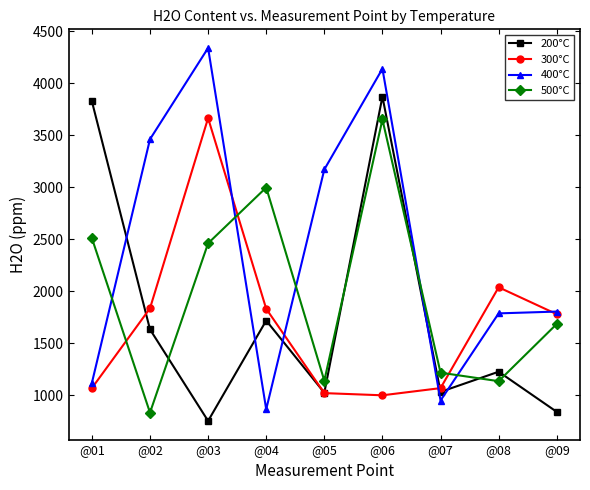

How many intersections are there between 400°C and 200°C?

5